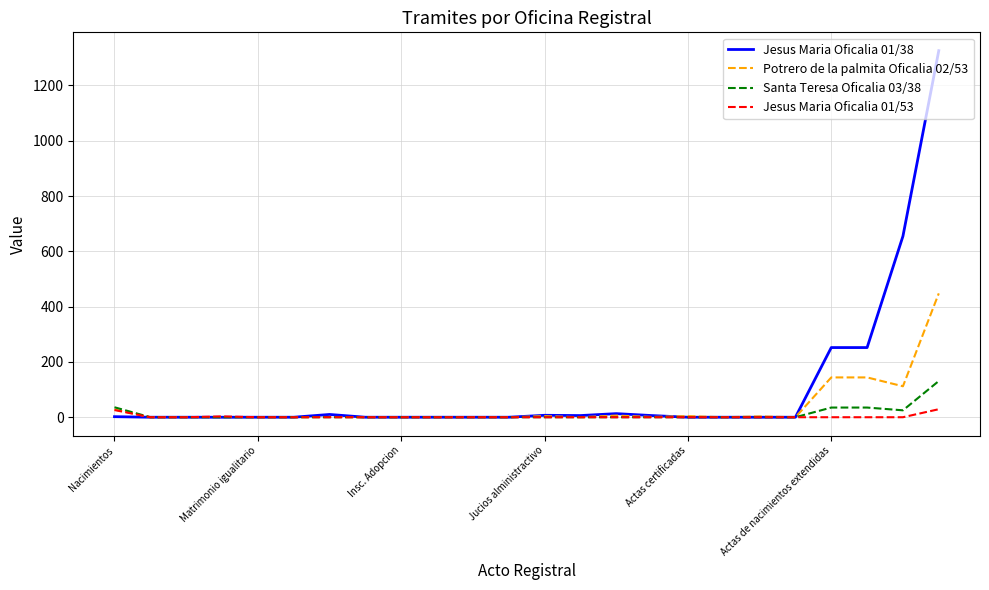

Rank the series by their maximum value, from highest to lowest.

Jesus Maria Oficalia 01/38, Potrero de la palmita Oficalia 02/53, Santa Teresa Oficalia 03/38, Jesus Maria Oficalia 01/53